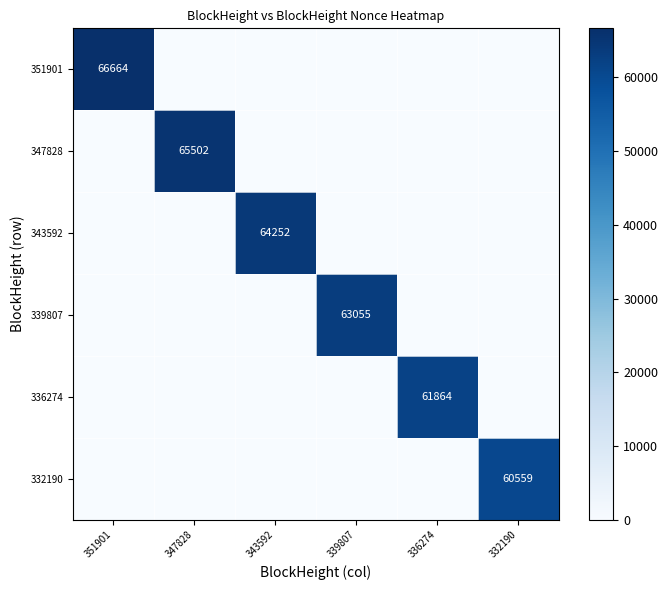

Is it true that 339807 equals 0 at 347828?

True